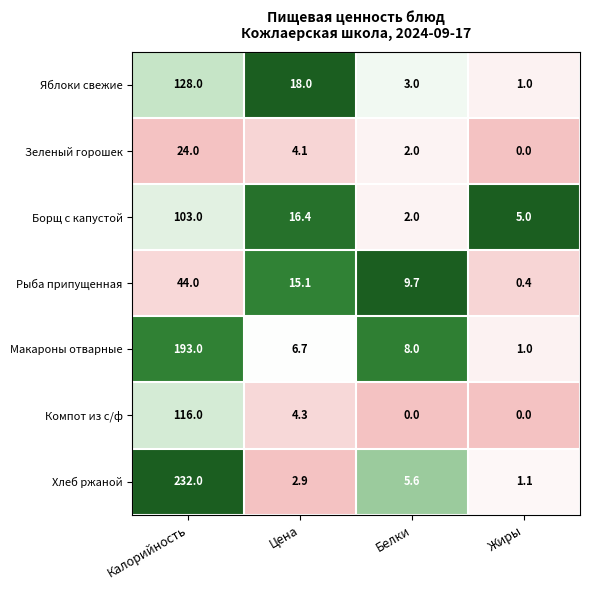

List the labels in order of Борщ с капустой value, smallest first.

Белки, Жиры, Цена, Калорийность